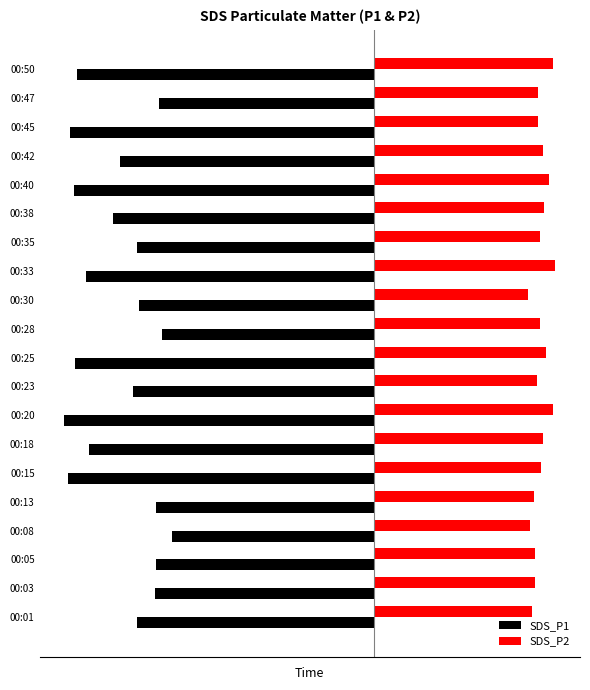

What are all the series names shown in the legend?

SDS_P1, SDS_P2